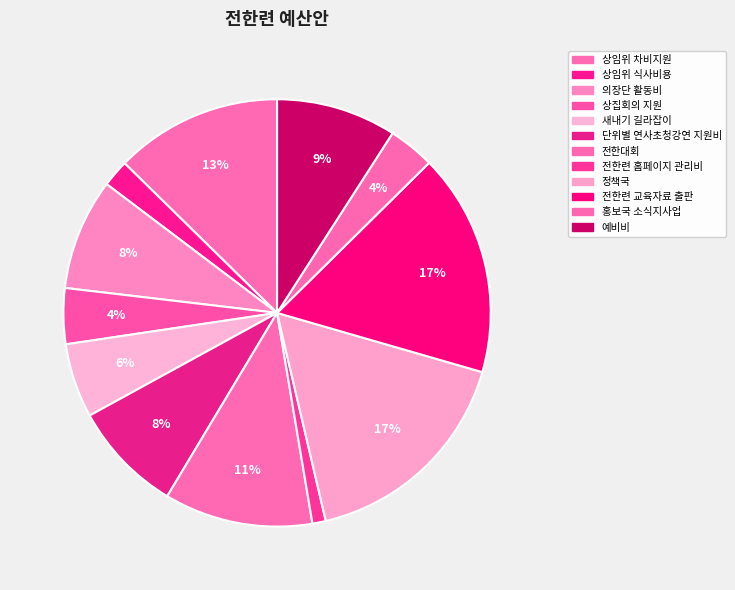

How many segments does this pie chart have?

12